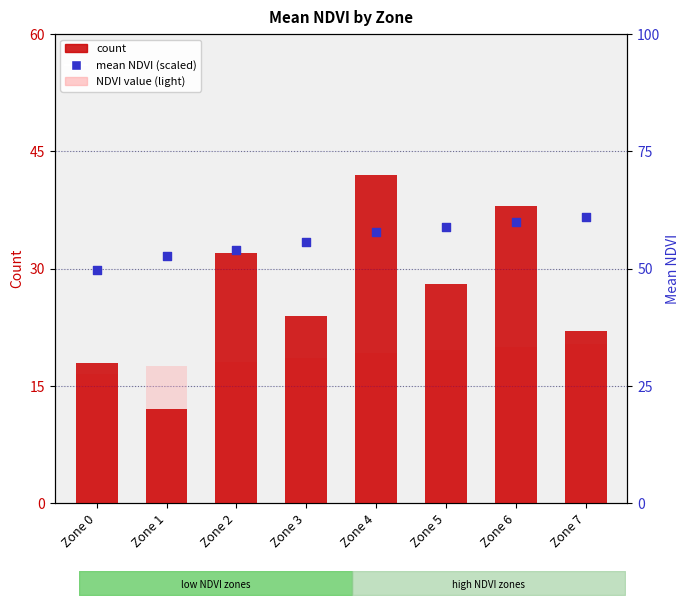

At how many categories does at least one series exceed 32?

8